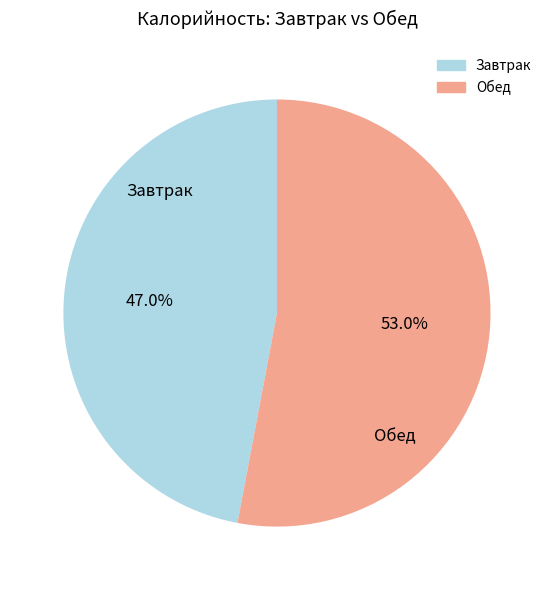

Does any single category account for the majority?

Yes